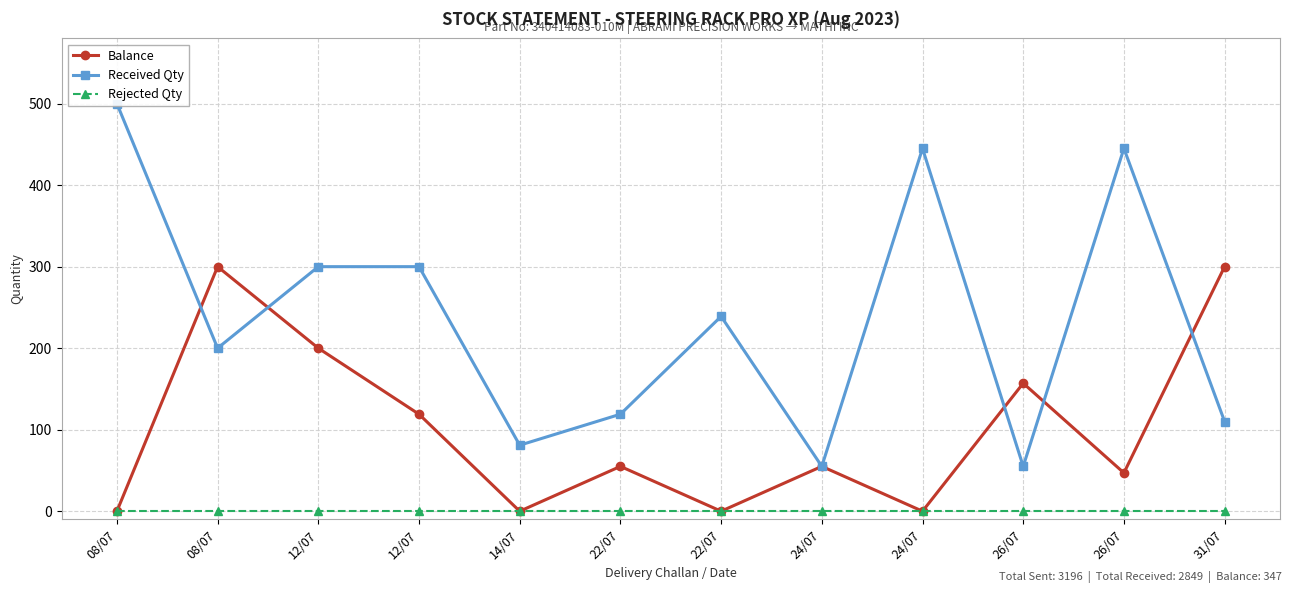

At which label is Received Qty closest to 277?

12/07